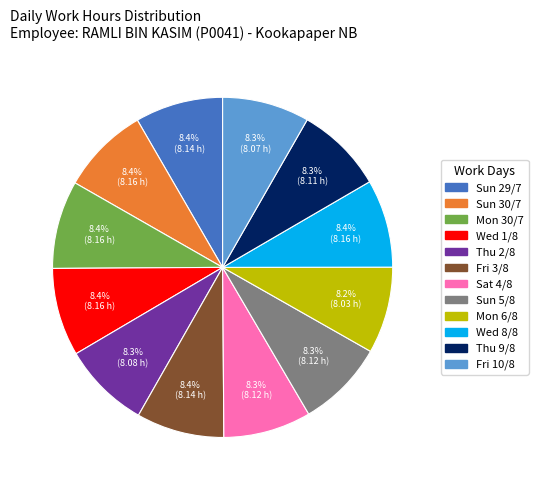

To the nearest percent, what is the average slice percentage?

8%